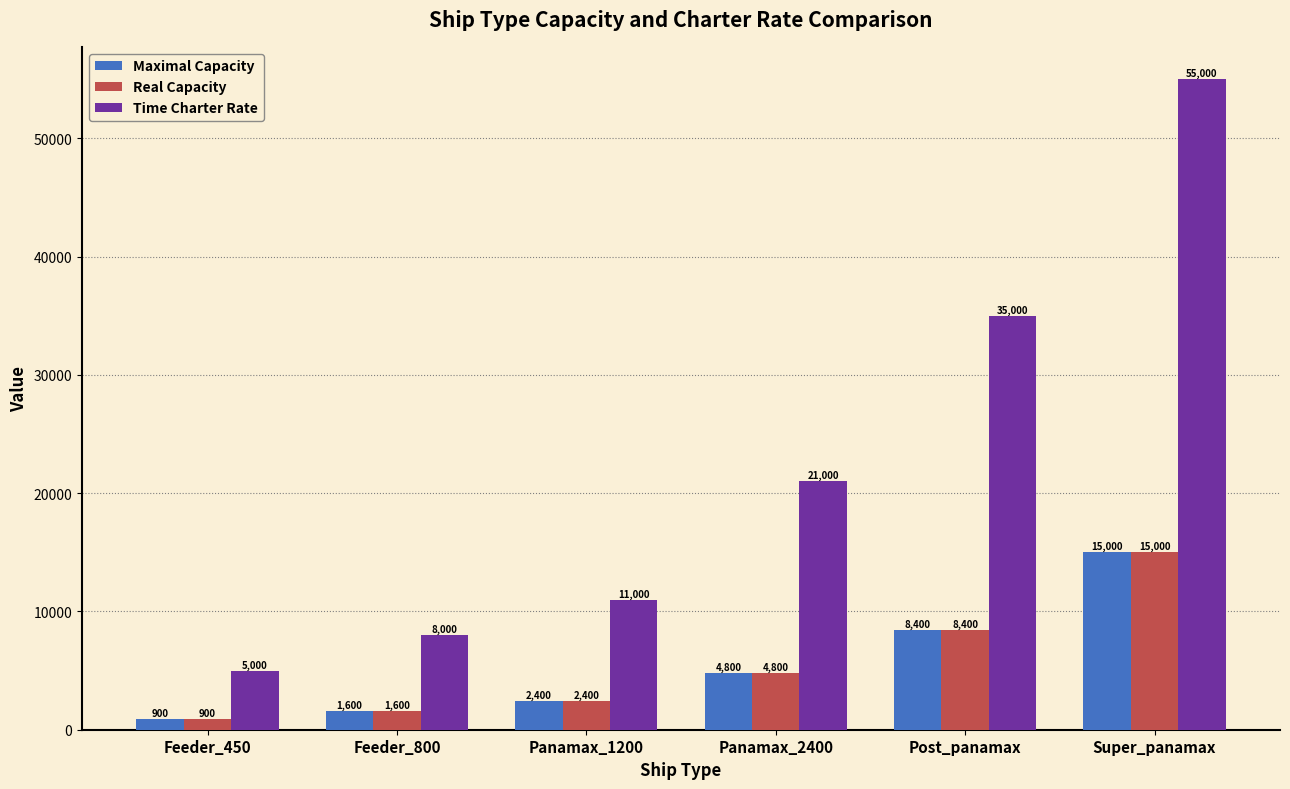

What is the spread (max minus min) of values at Super_panamax?

40000